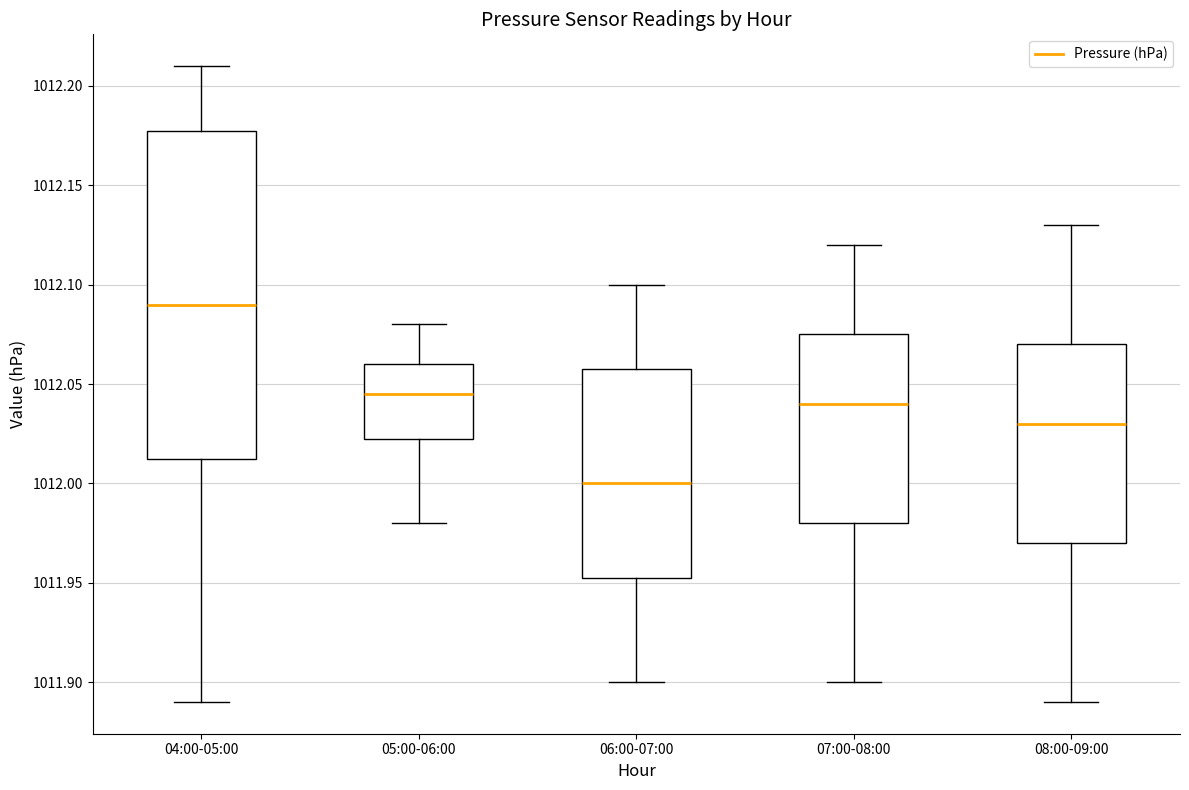

Which box is the tallest, from its lower edge to its upper edge?

04:00-05:00